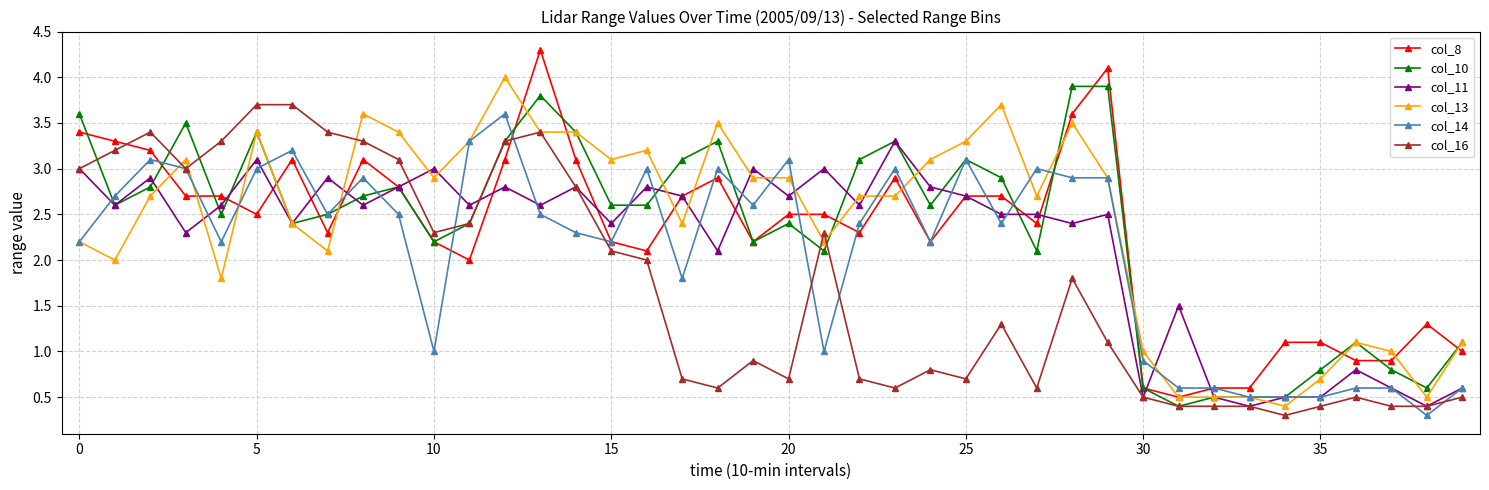

List the series in order of their peak value, lowest first.

col_11, col_14, col_16, col_10, col_13, col_8